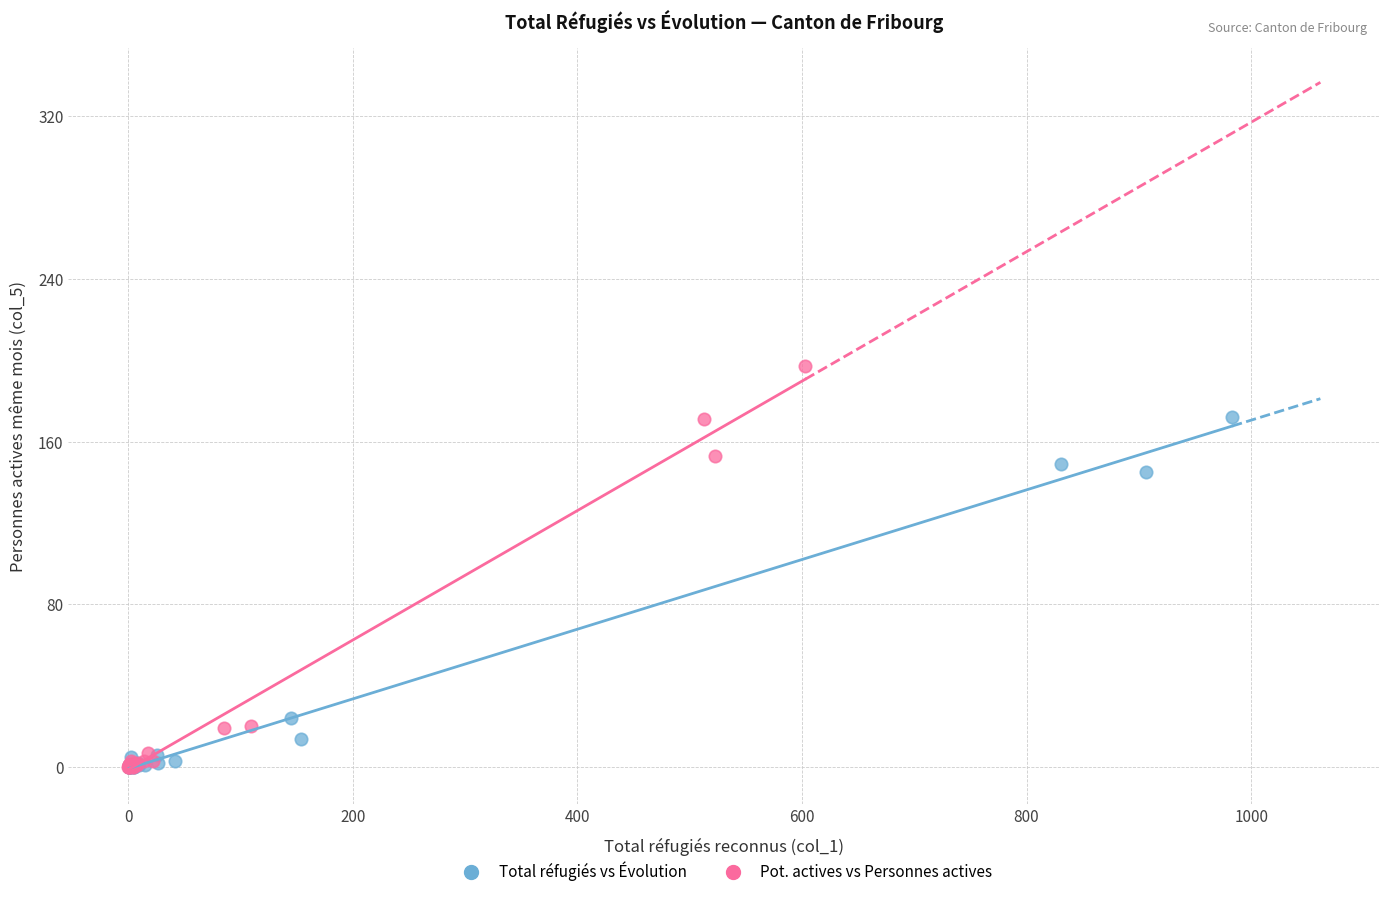

Which series has the widest spread of Y values?

Pot. actives vs Personnes actives